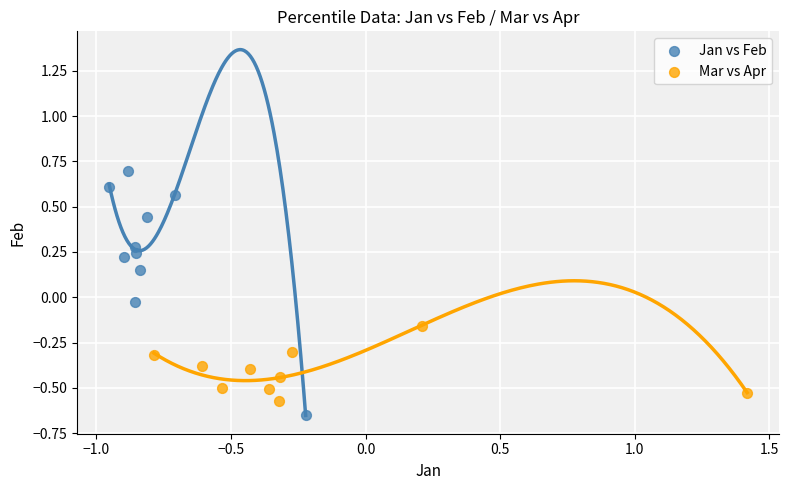

Which series has the widest spread of Y values?

Jan vs Feb